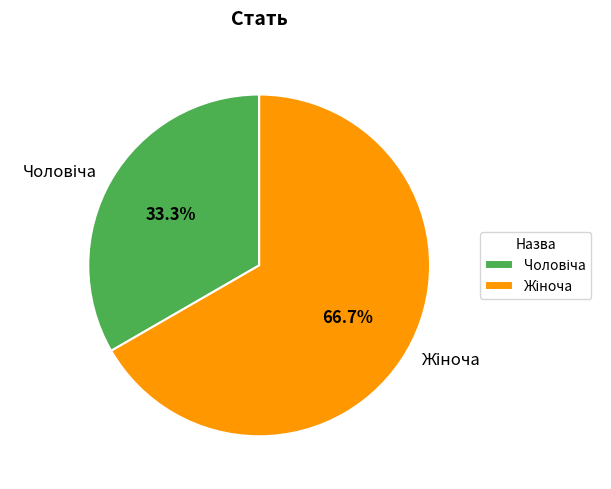

To the nearest percent, what is the average slice percentage?

50%